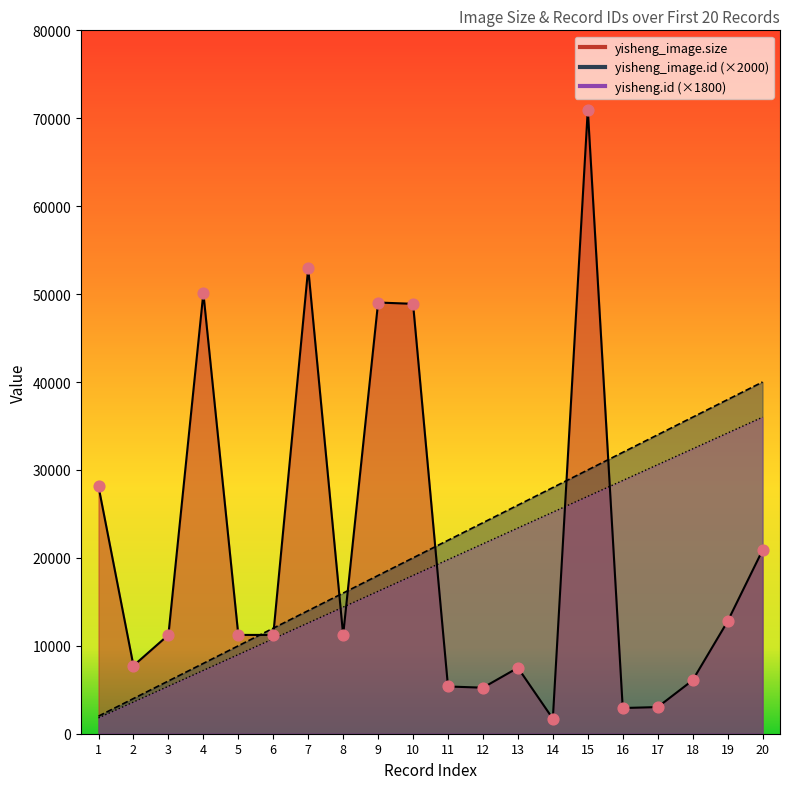

At how many categories does at least one series exceed 52256?

2